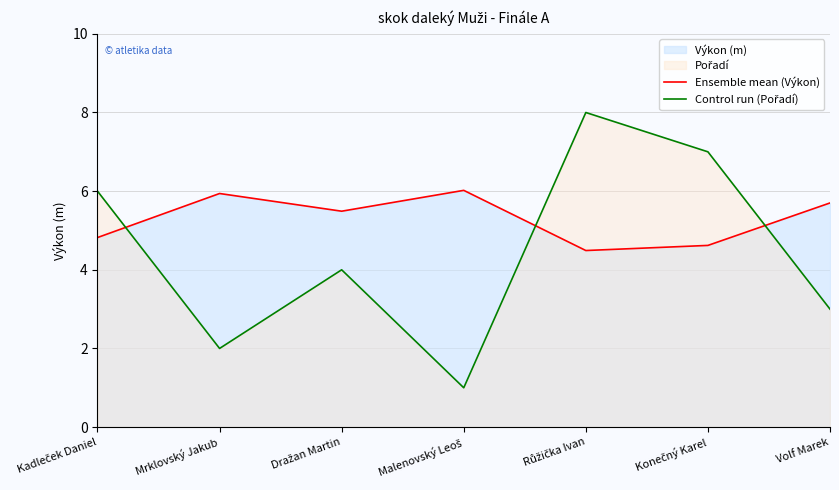

Which series ends up on top after the final intersection of Control run (Pořadí) and Ensemble mean (Výkon)?

Ensemble mean (Výkon)